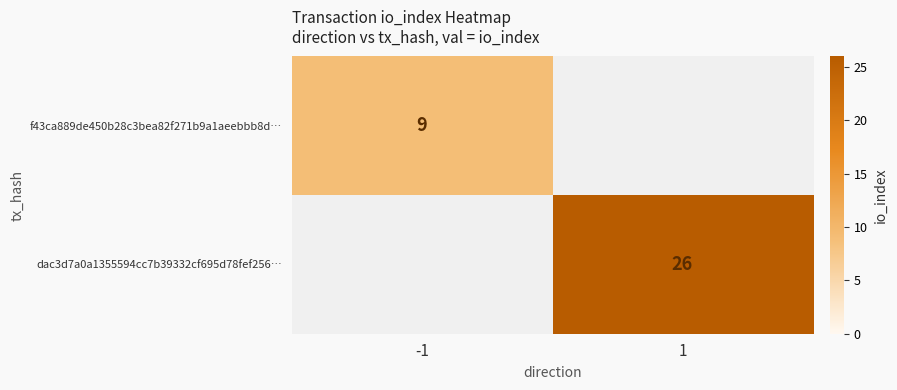

Is it true that dac3d7a0a1355594cc7b39332cf695d78fef256… equals 7 at 1?

False